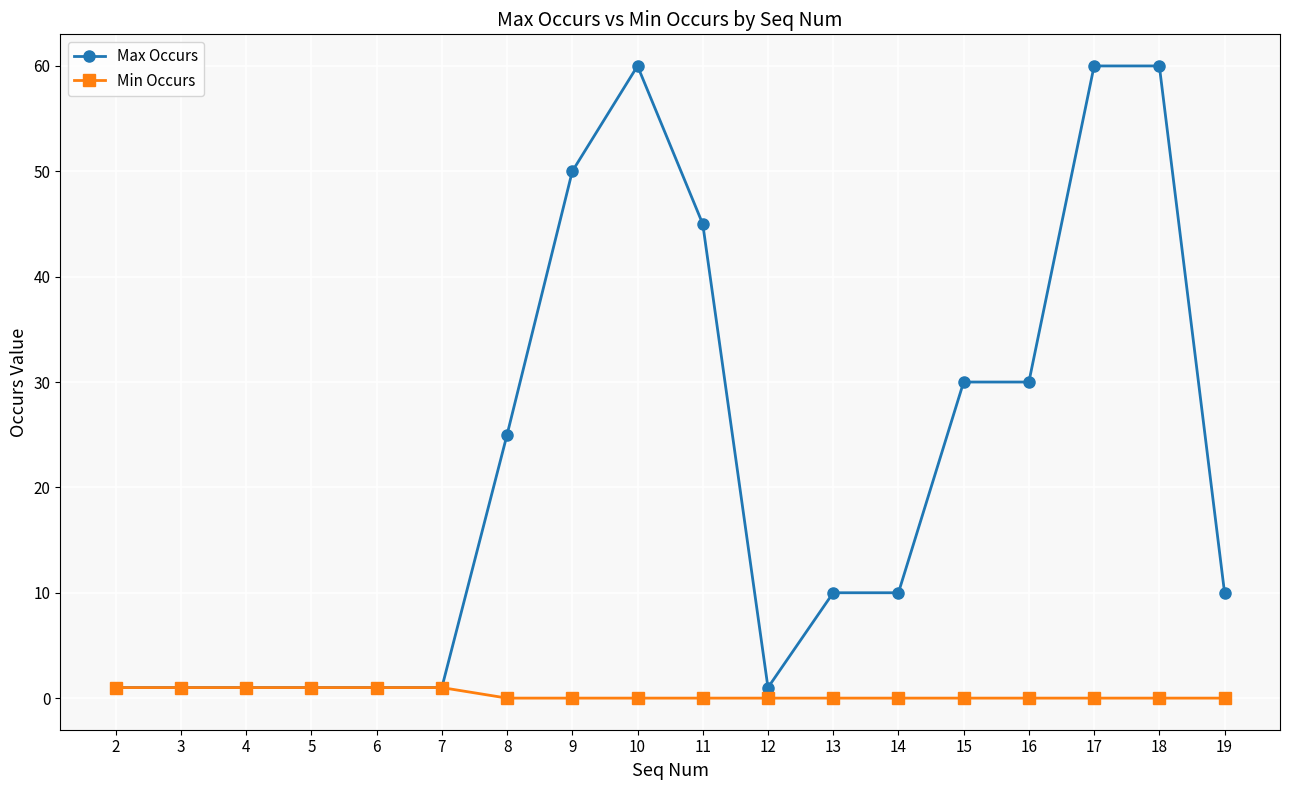

What are all the series names shown in the legend?

Max Occurs, Min Occurs